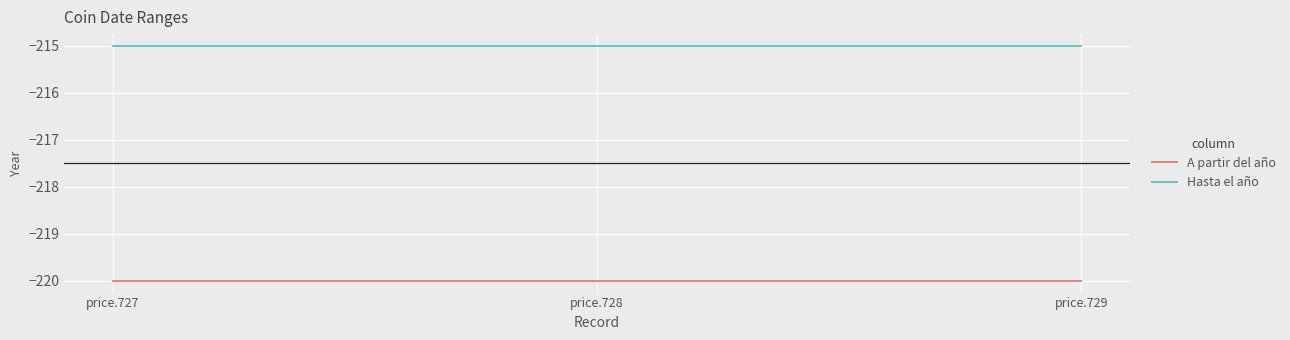

What is the minimum value for Hasta el año?

-215